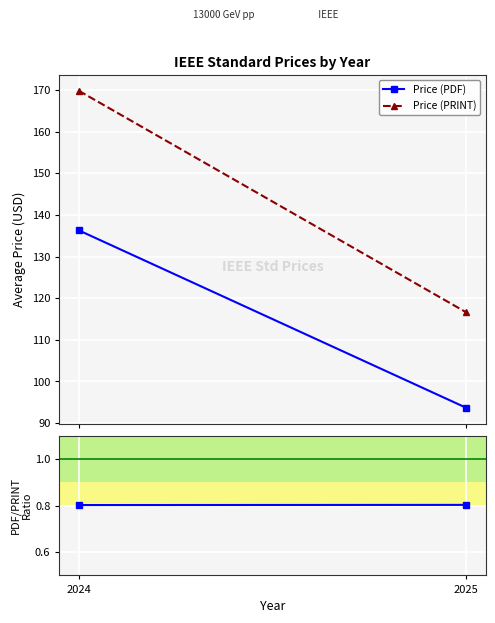

Rank the series by their average value, from highest to lowest.

Price (PRINT), Price (PDF), PDF/PRINT ratio